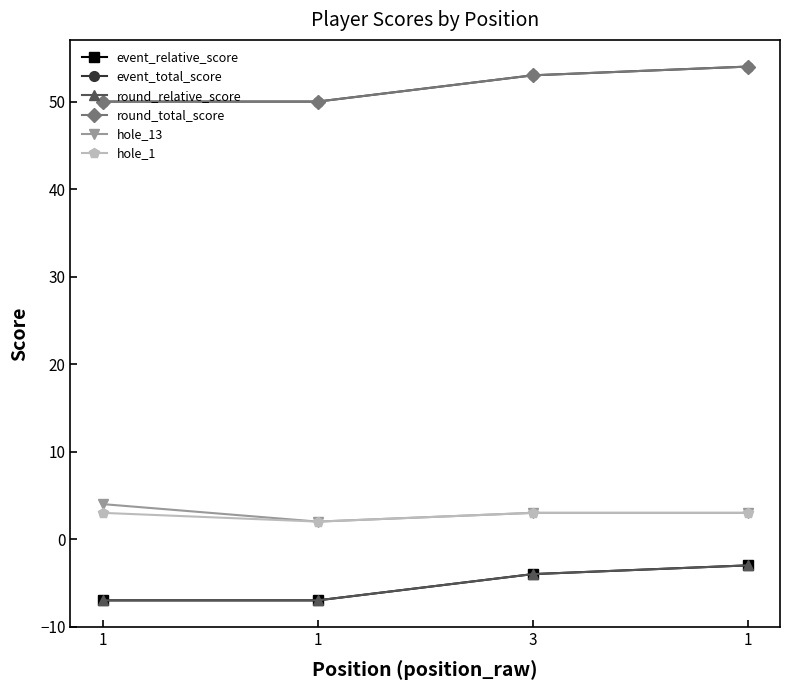

Does the chart have visible grid lines?

No